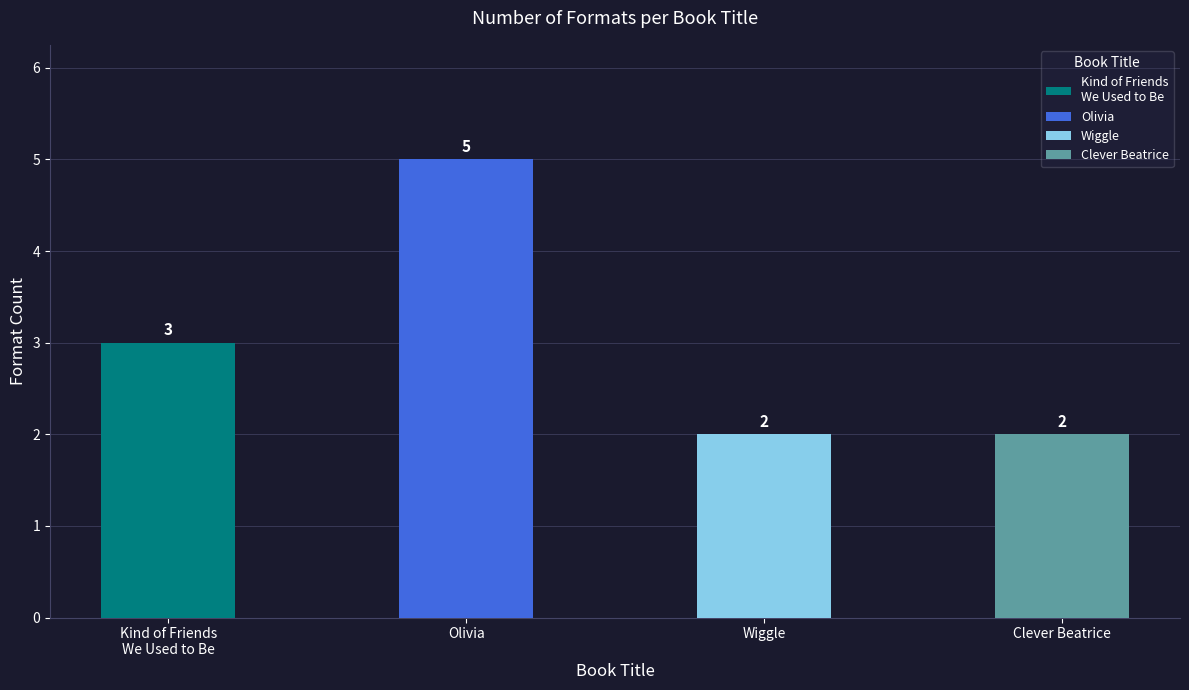

List the labels in order of value, largest first.

Olivia, Kind of Friends We Used to Be, Wiggle, Clever Beatrice